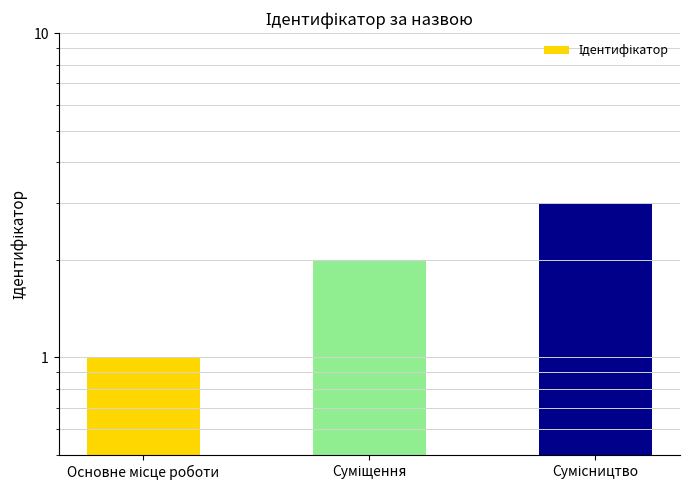

What is the value of the 3rd bar from the left?

3